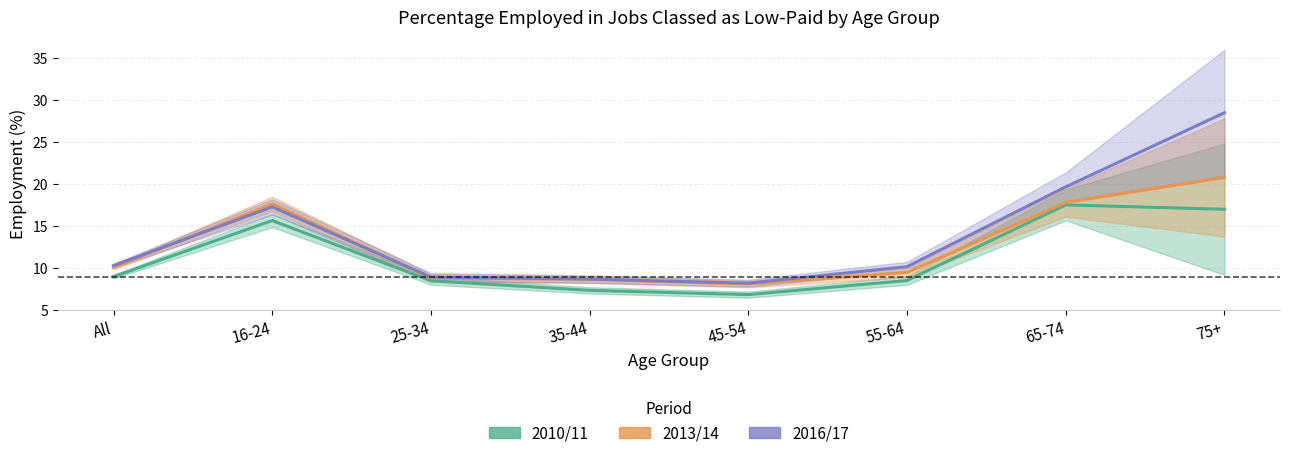

List the series in order of their peak value, lowest first.

2010/11, 2013/14, 2016/17